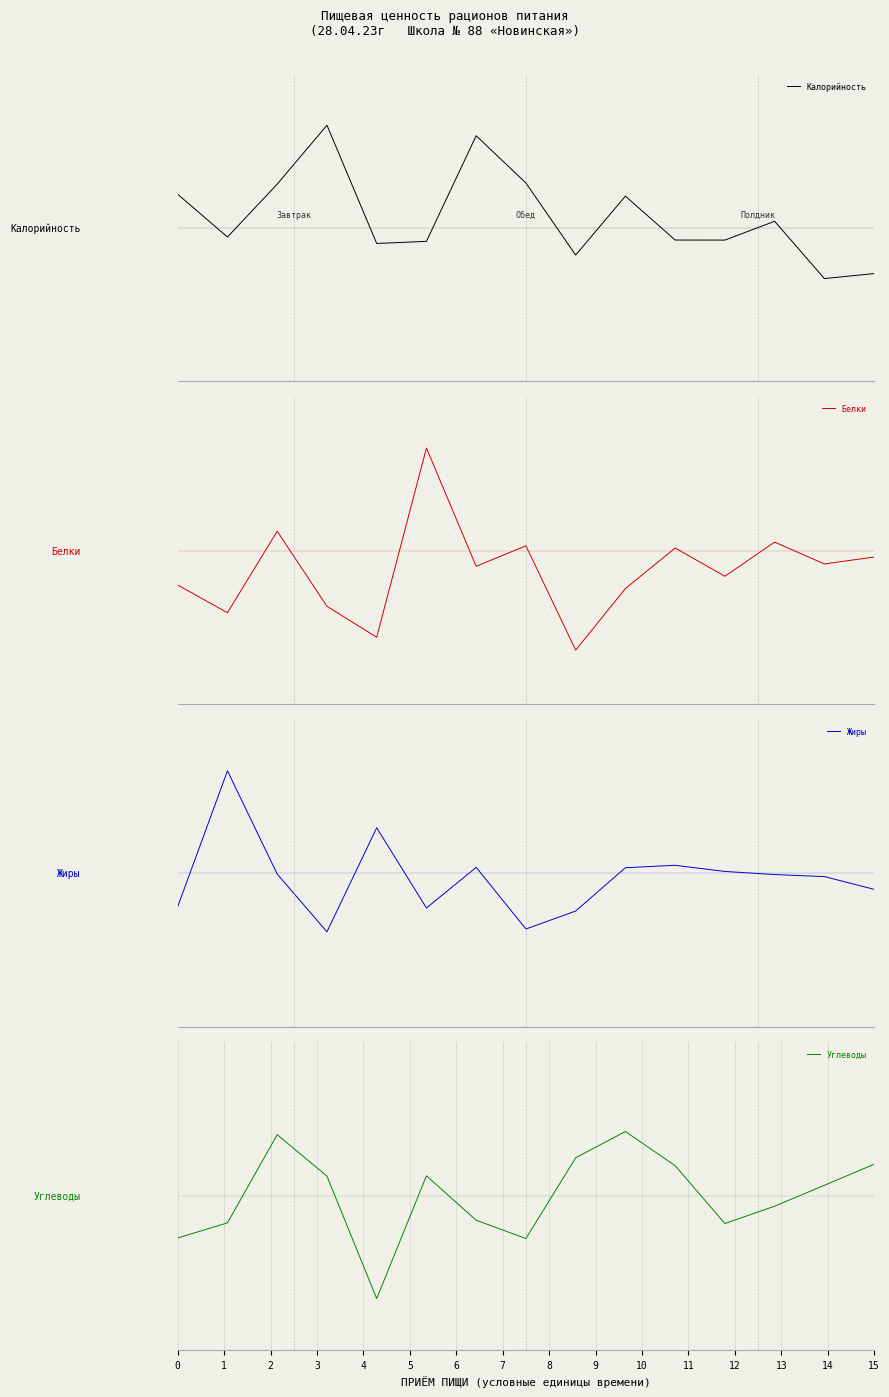

Which label corresponds to the smallest value in the chart?

13